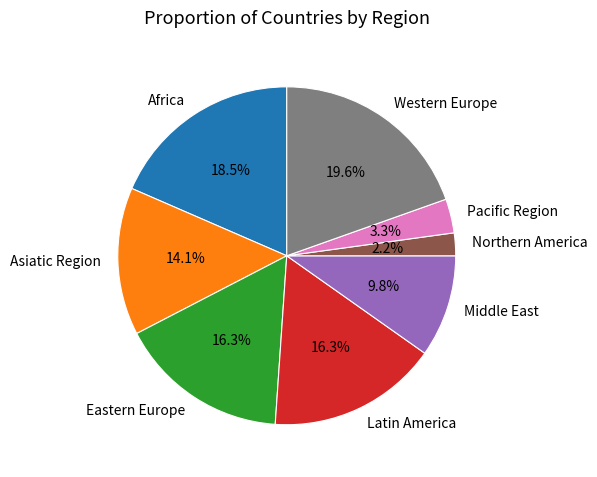

Does any single category account for the majority?

No